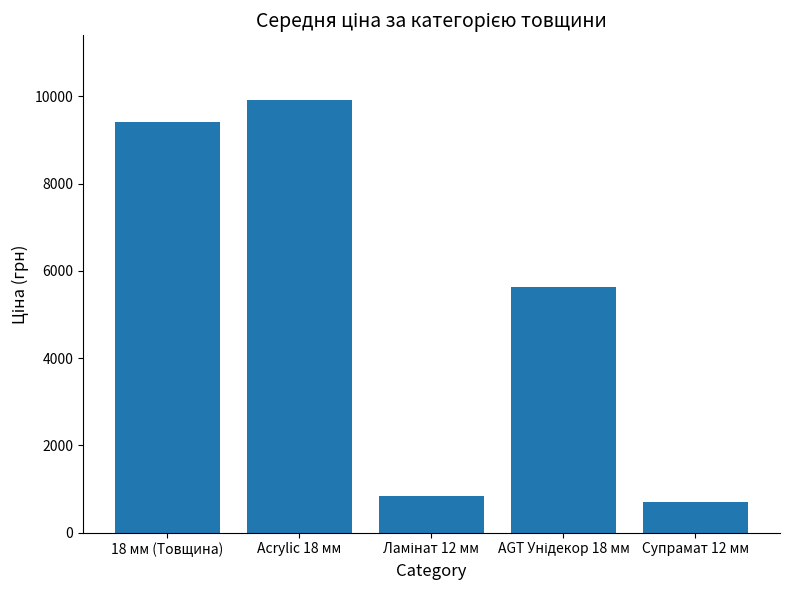

Between Acrylic 18 мм and 18 мм (Товщина), which is larger?

Acrylic 18 мм